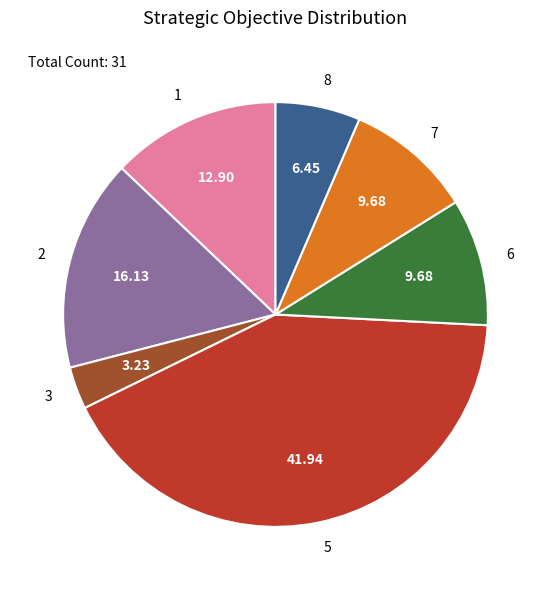

Is there any slice that represents more than half of the pie?

No